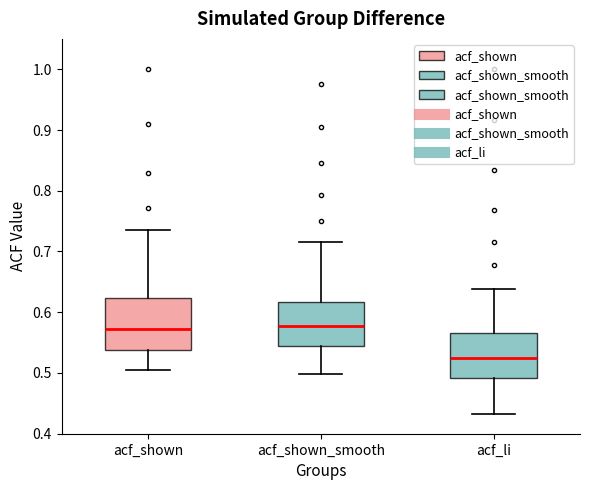

Reading left to right, transcribe this box plot: for each box, give where its median line is, the range the box spans, and where its two whiskers end, as read against the y-axis. The values are not printed on the chart, so give them approximately, as read against the axis.

acf_shown: median 0.57, box 0.54 to 0.62, whiskers 0.51 to 0.74
acf_shown_smooth: median 0.58, box 0.55 to 0.62, whiskers 0.50 to 0.72
acf_li: median 0.52, box 0.49 to 0.57, whiskers 0.43 to 0.64